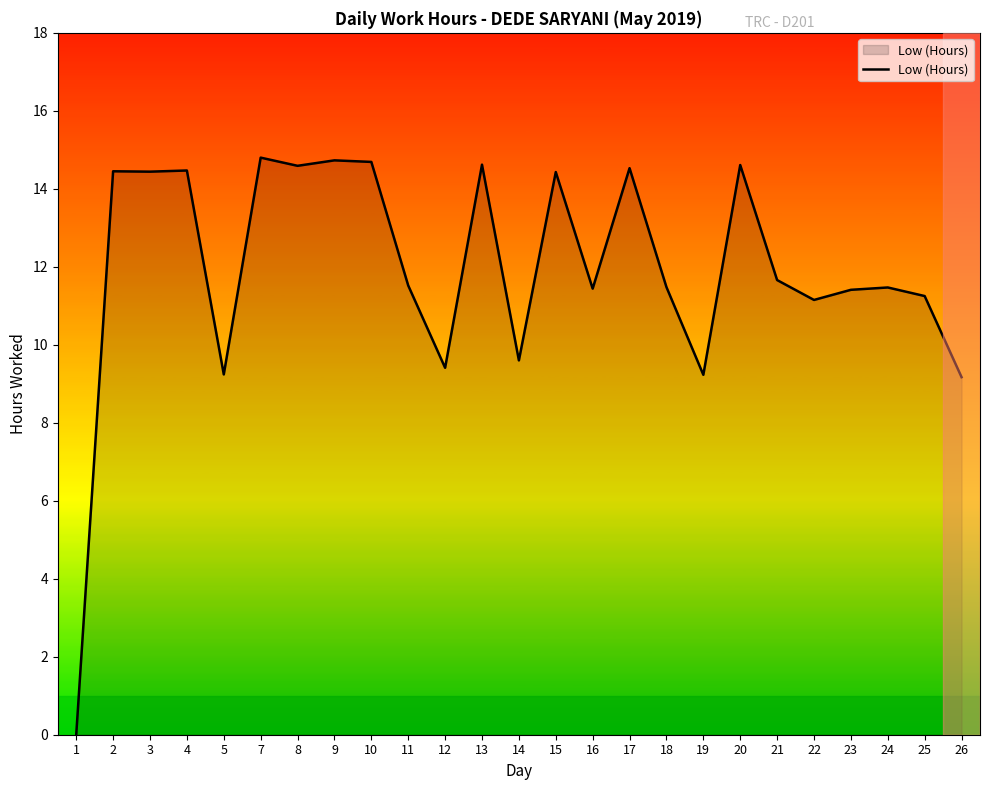

Is it true that the value at 2 is 14.4?

True